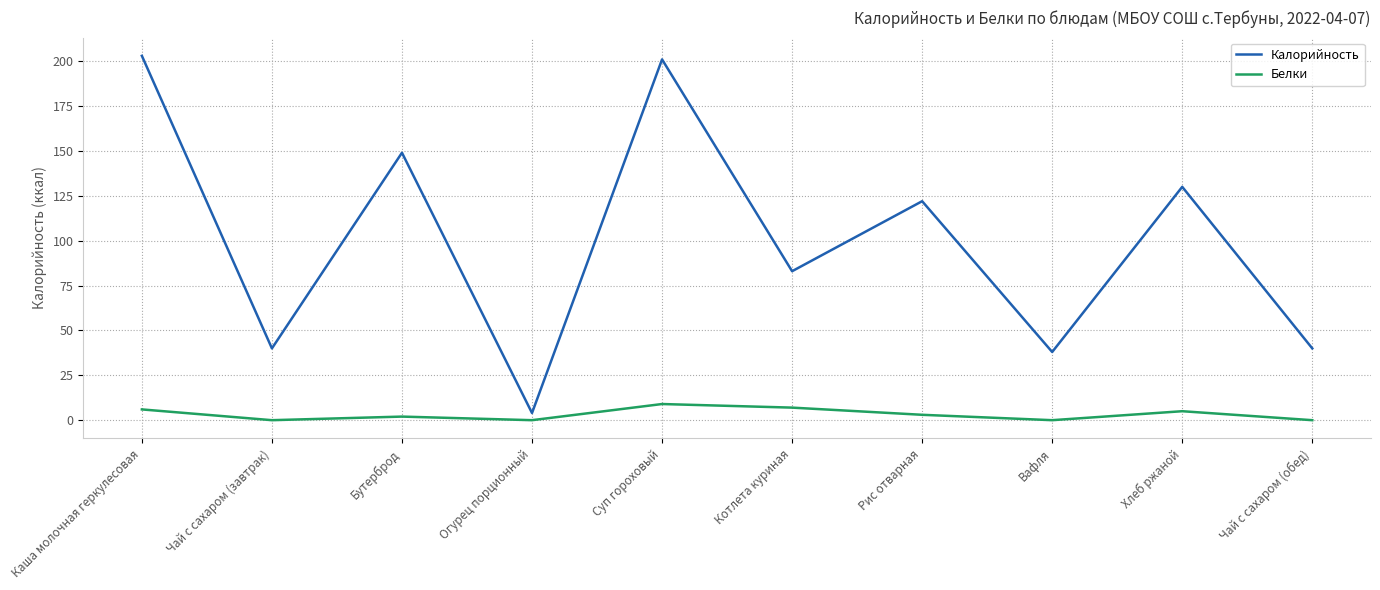

What is the maximum value for Белки?

9